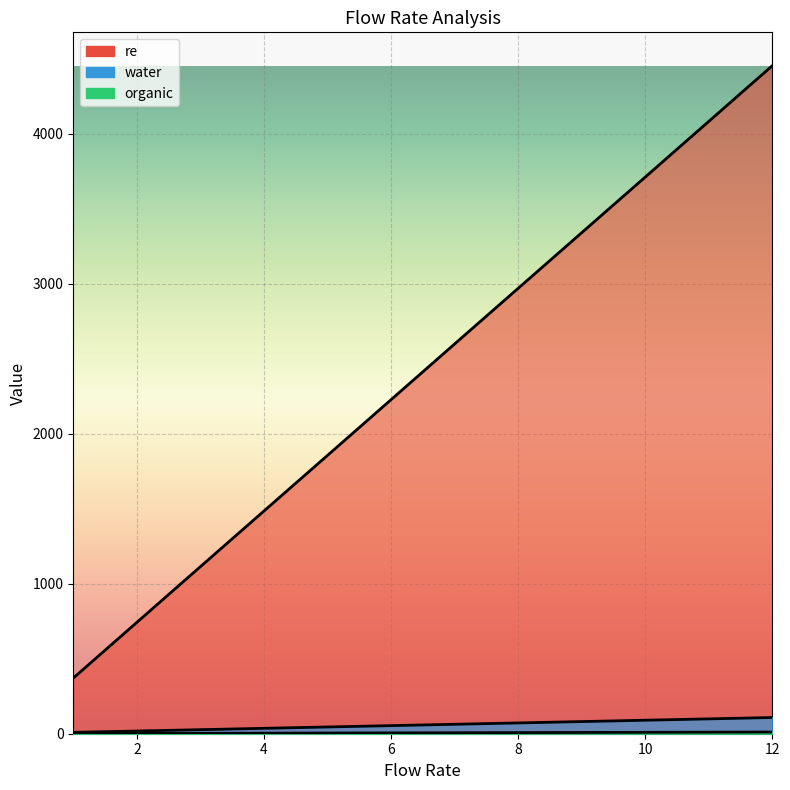

Which category has the lowest value in the water series?

1